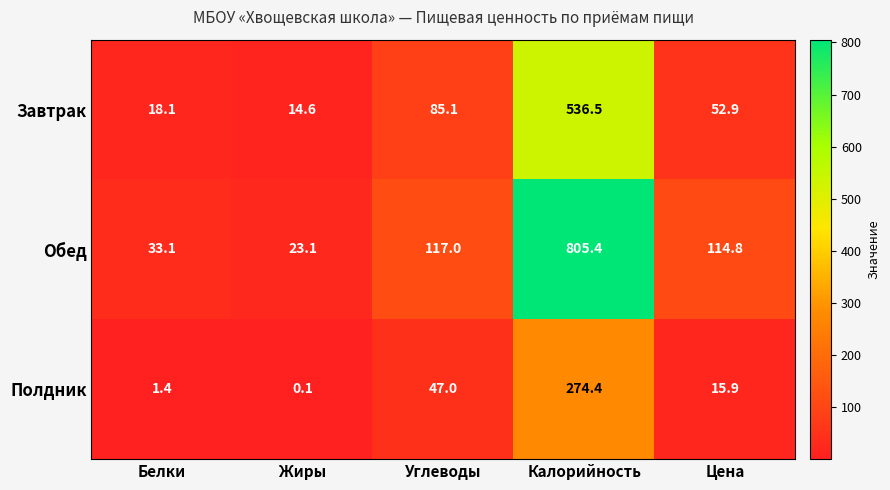

Which series has the largest total across all categories?

Обед